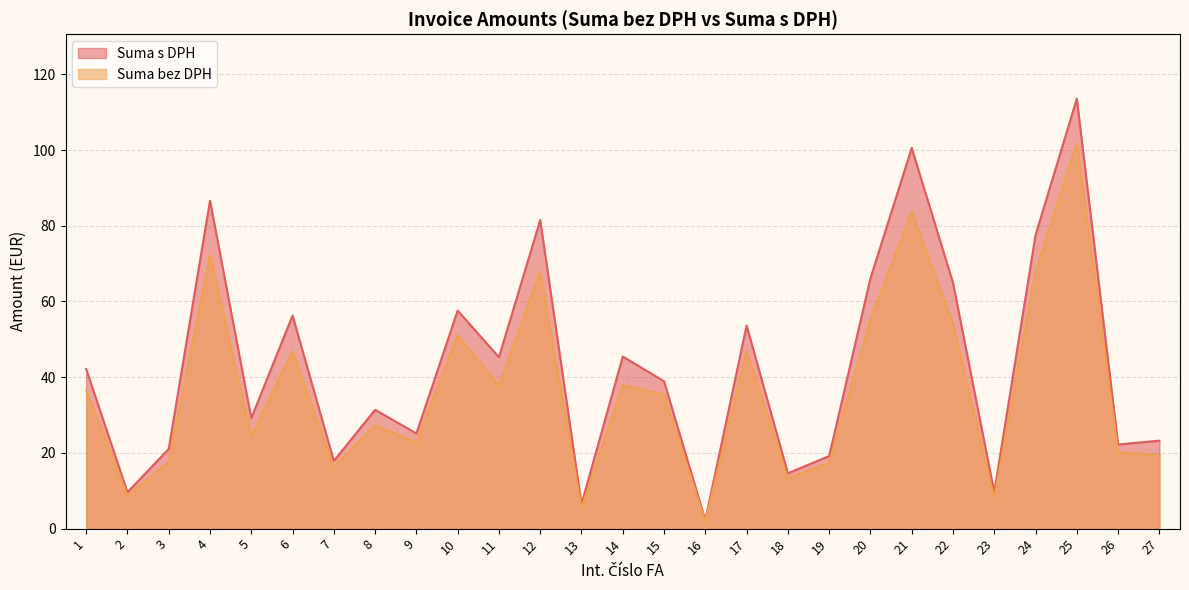

What is the average value of the Suma s DPH series?

43.0